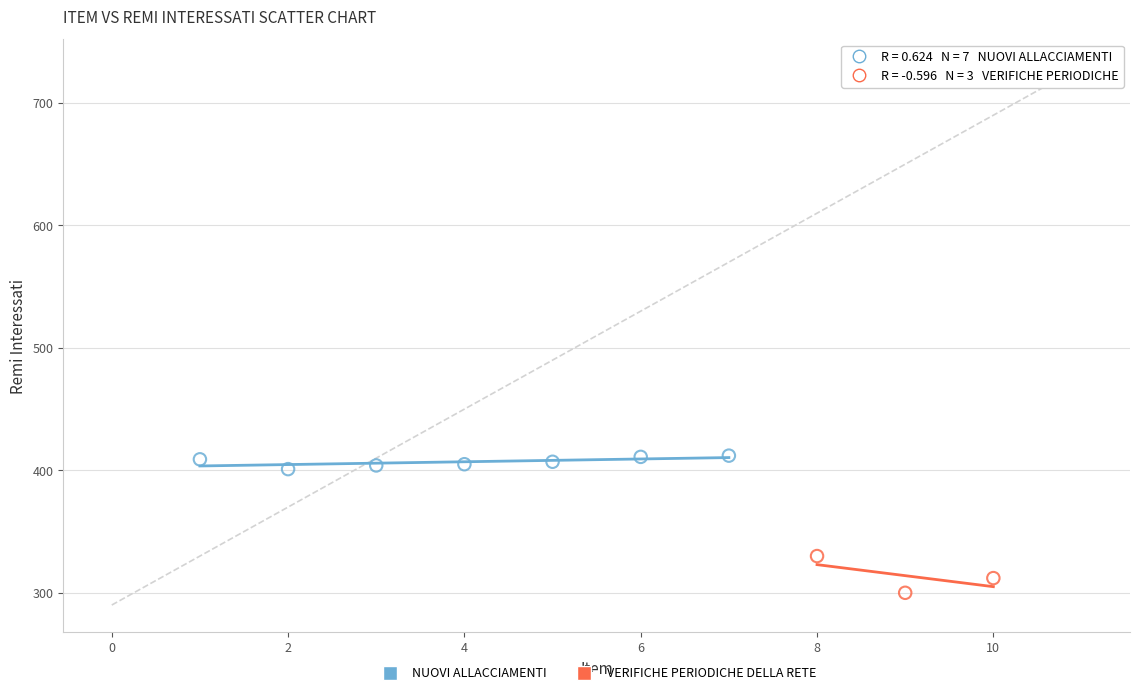

Which series contains the lowest Y value?

VERIFICHE PERIODICHE DELLA RETE